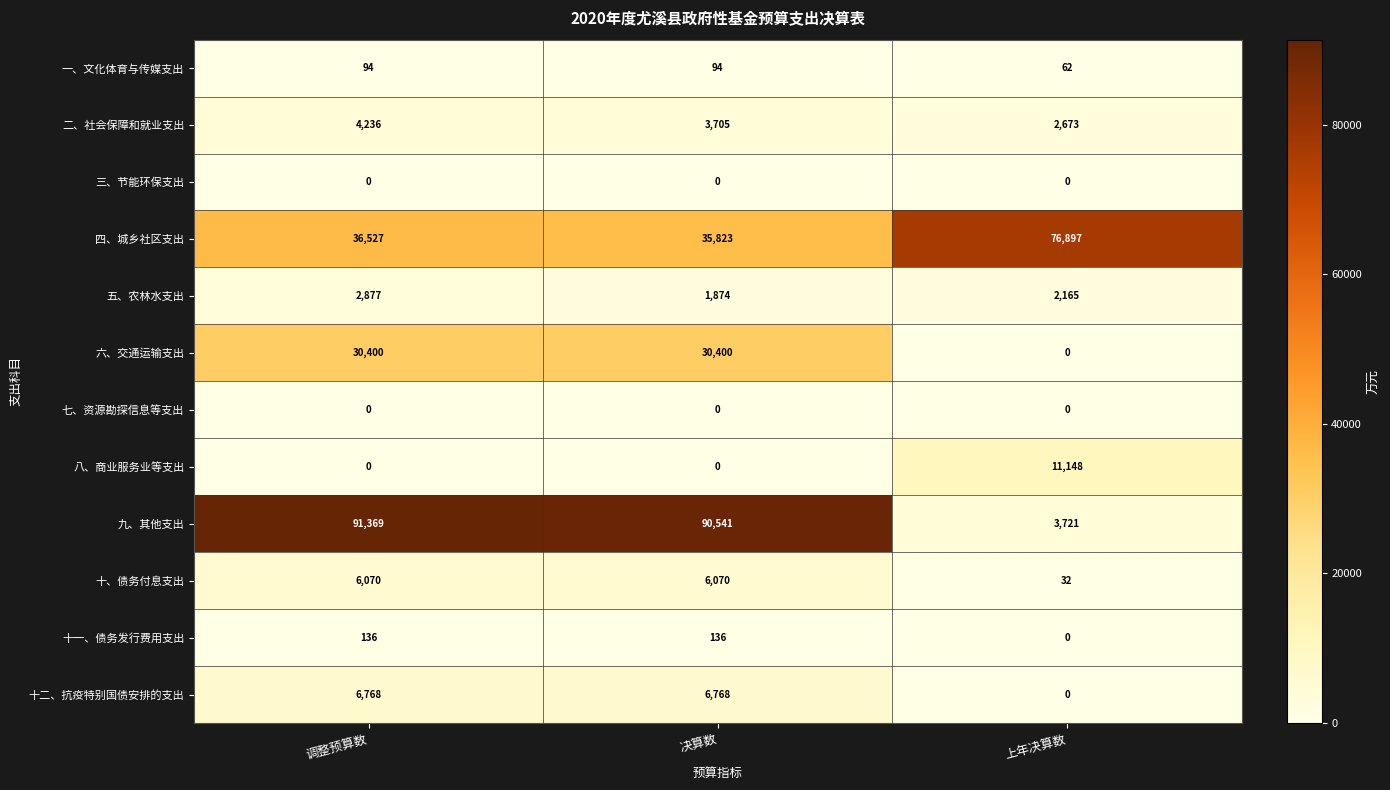

How many 一、文化体育与传媒支出 values are between 62 and 94?

3